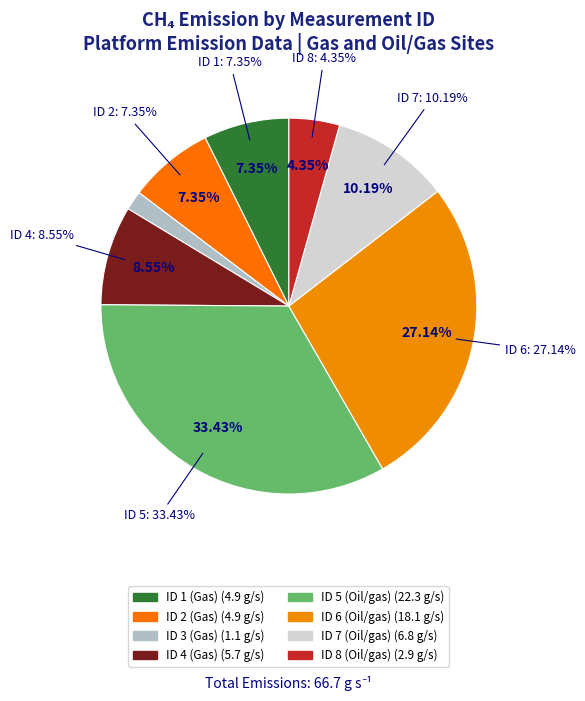

How many slices are in this pie chart?

8